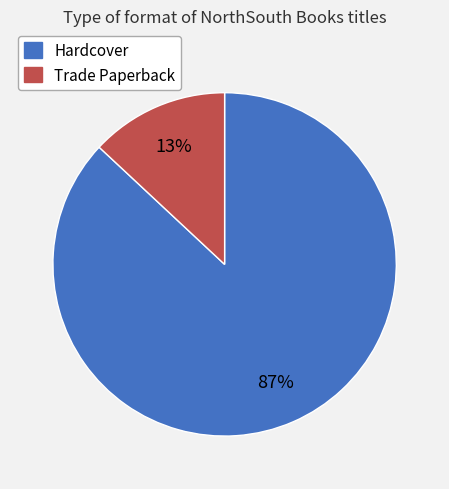

Count the number of slices in the pie.

2